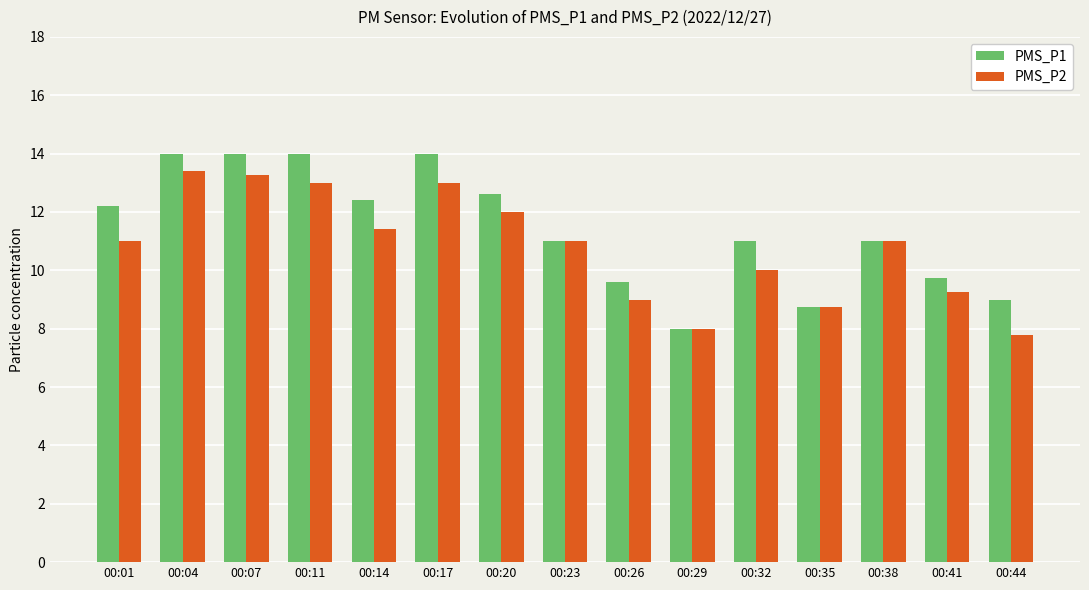

The PMS_P2 series shows 12.0 at 00:20. True or false?

True